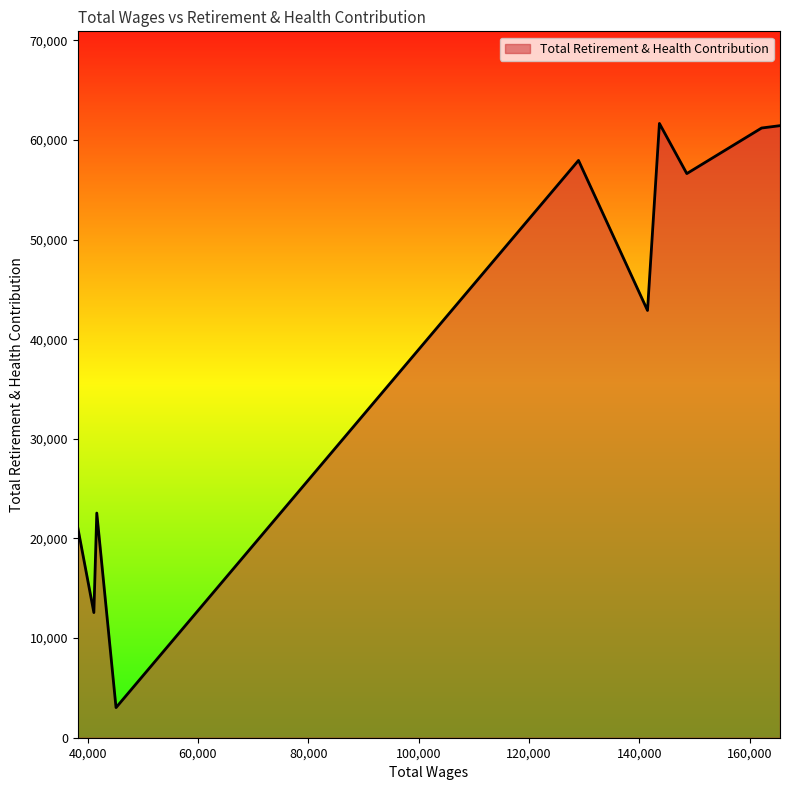

What is the greatest value displayed?

61657